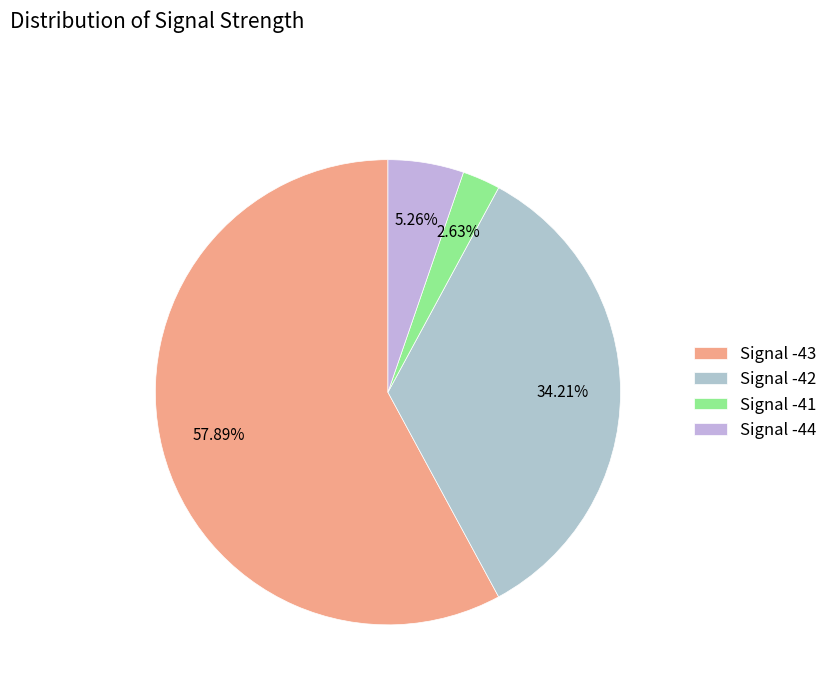

How much of the chart is everything except Signal -42?

65.8%